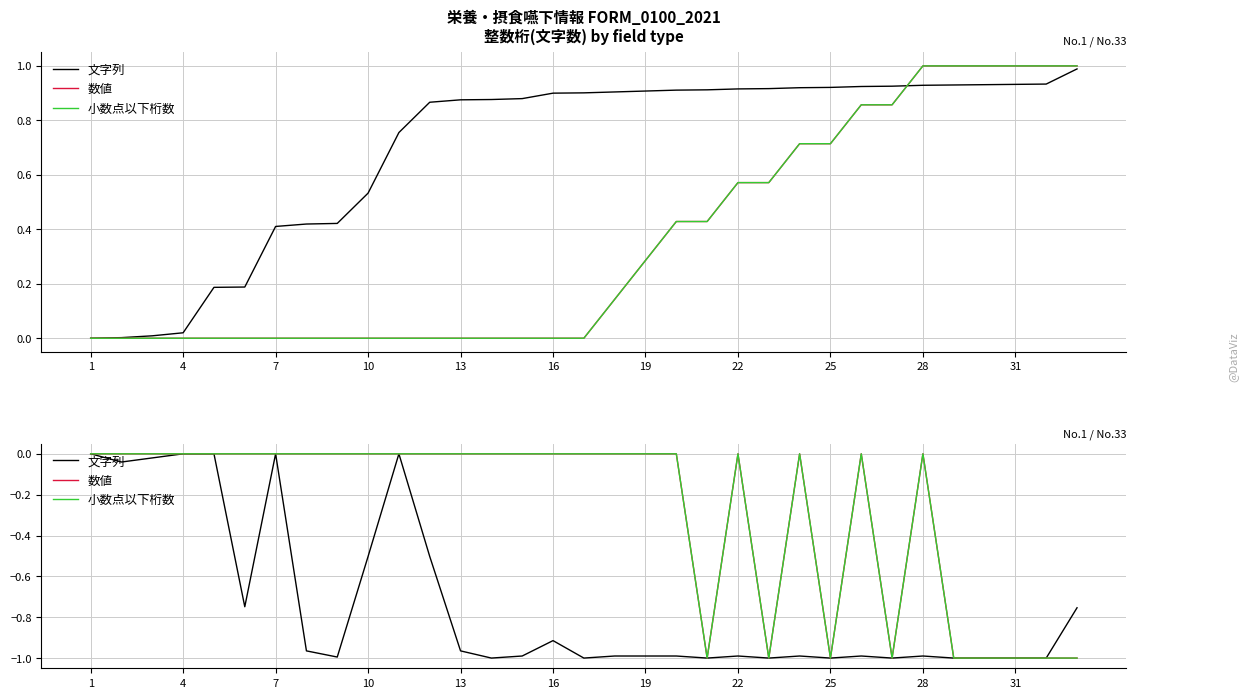

Which series has the largest total across all categories?

数値